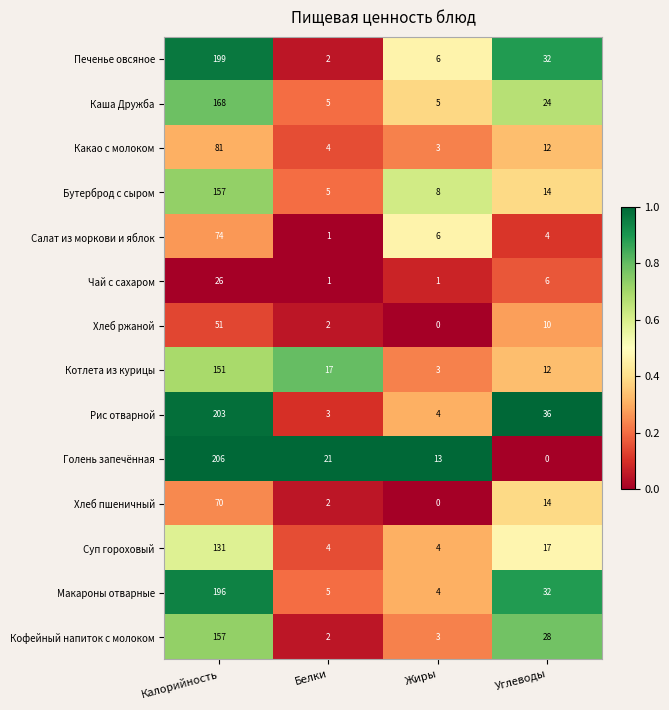

What is the greatest value displayed?

206